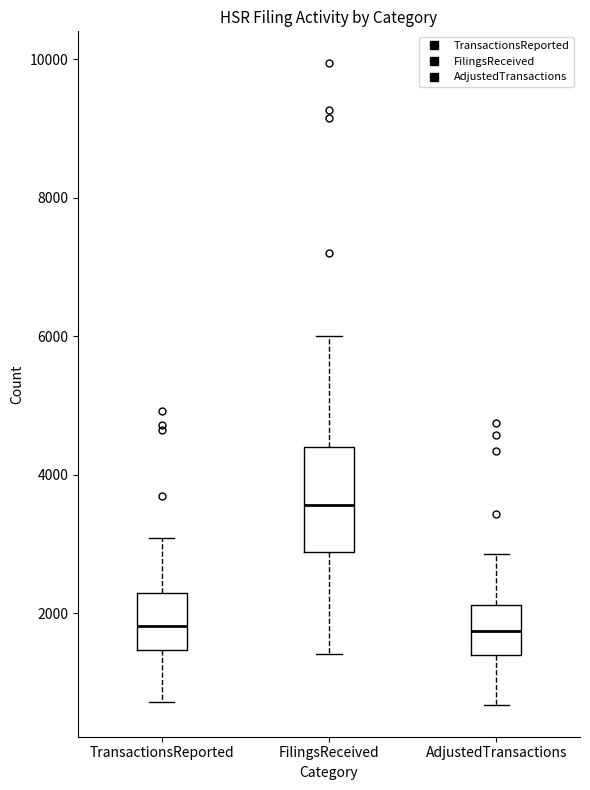

Reading left to right, read every box against the y-axis: the position of its median line, the range the box covers, and the ends of its whiskers. The values are not printed on the chart, so give them approximately, as read against the axis.

TransactionsReported: median 1800, box 1400 to 2200, whiskers 800 to 3000
FilingsReceived: median 3600, box 2800 to 4400, whiskers 1400 to 6000
AdjustedTransactions: median 1800, box 1400 to 2200, whiskers 600 to 2800